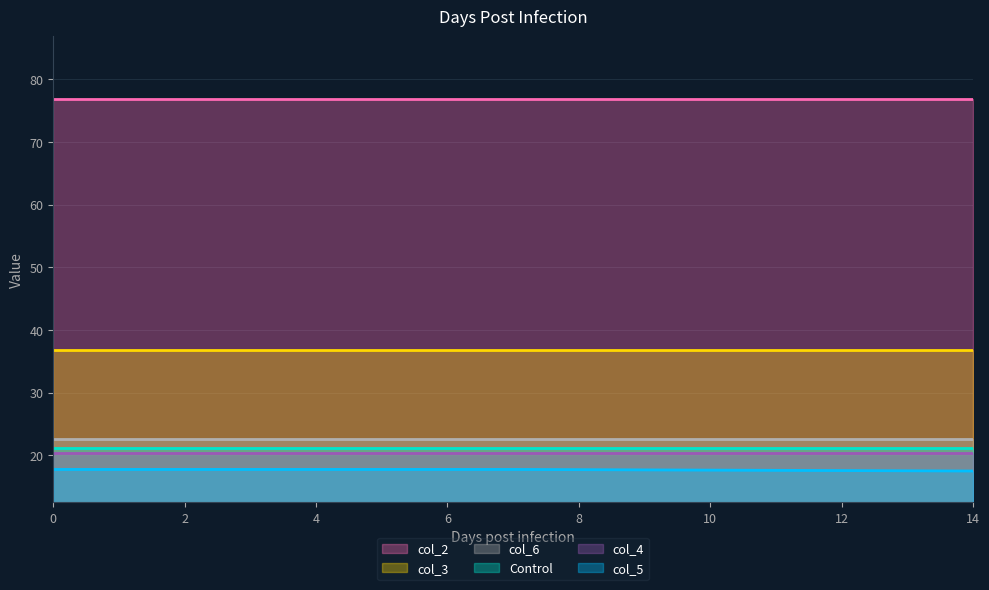

What is the smallest value displayed?

17.5